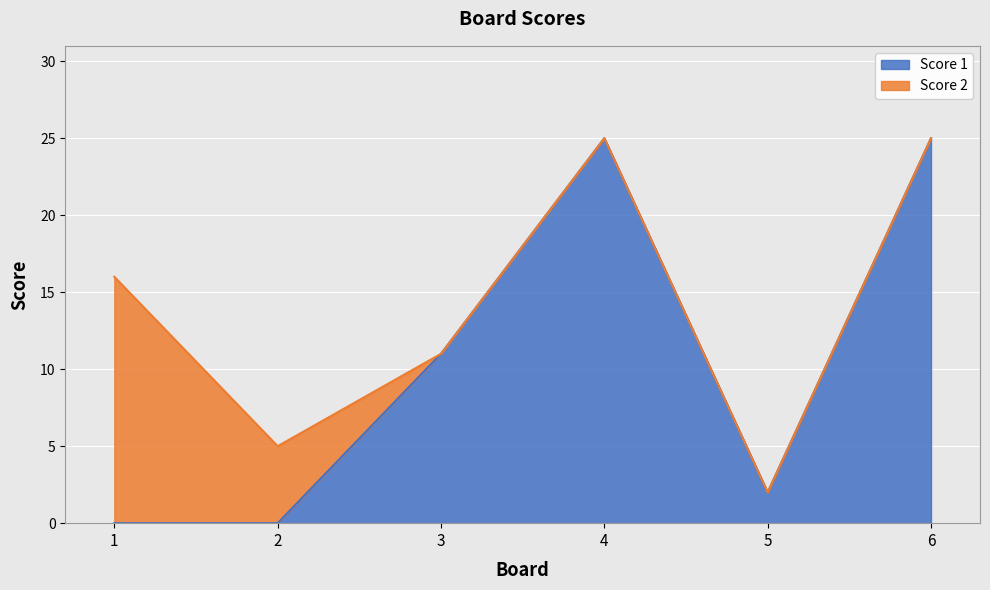

How many points are higher than both their immediate neighbors (excluding endpoints)?

1